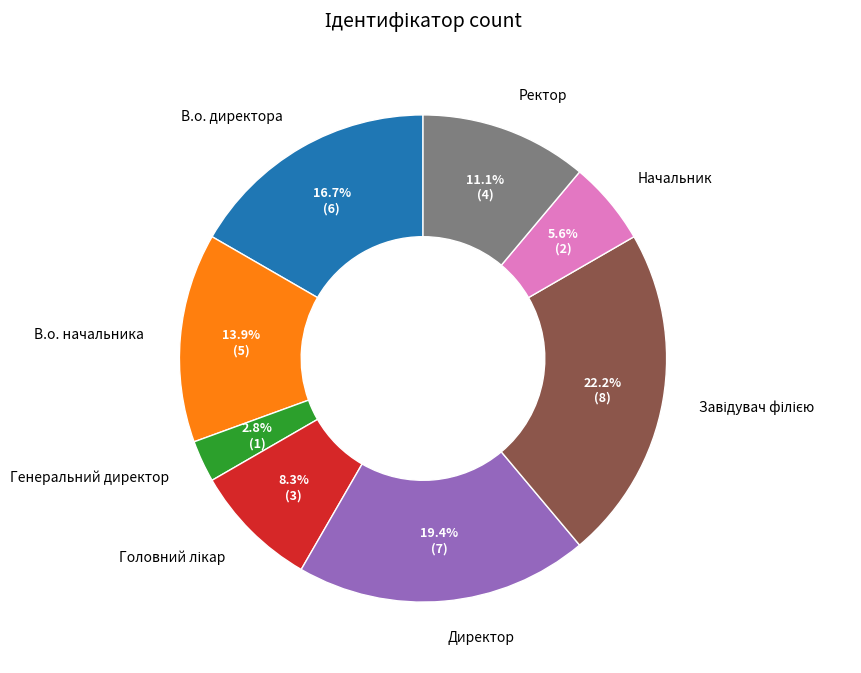

What percentage is the Начальник slice, to the nearest percent?

6%